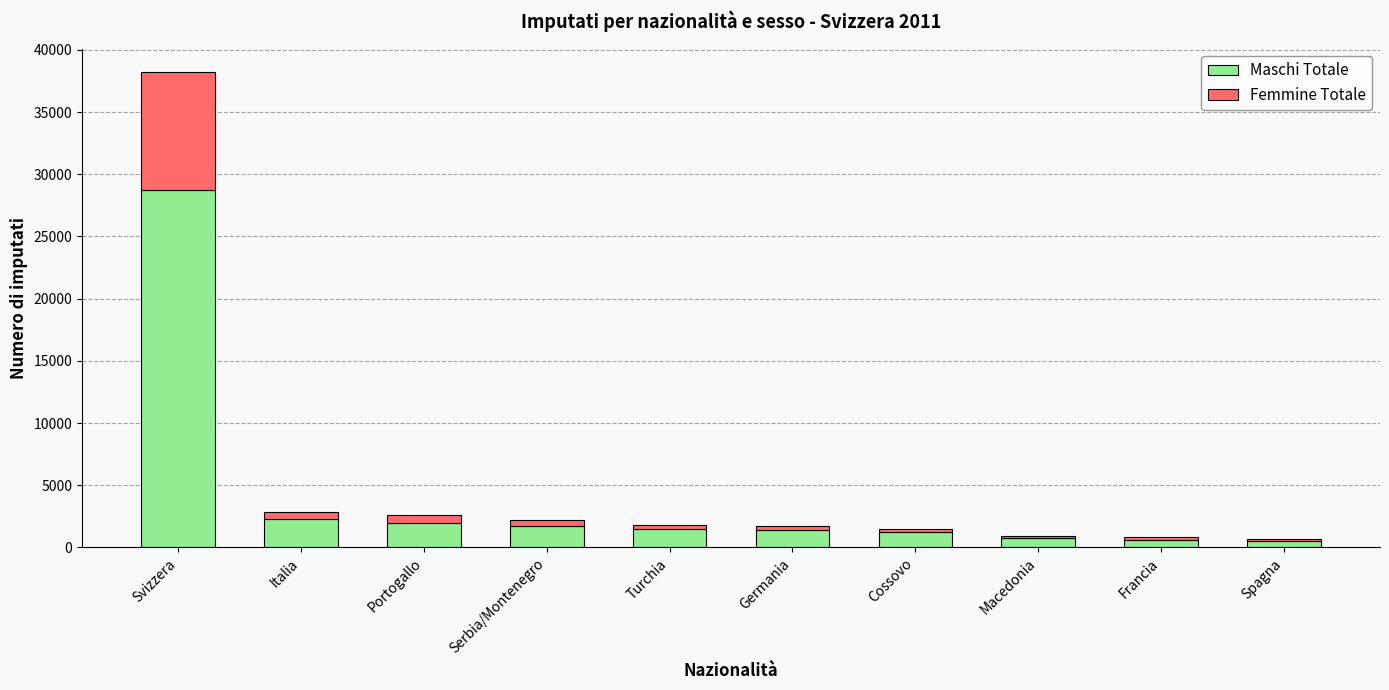

Is it true that Maschi Totale equals 2314 at Italia?

True